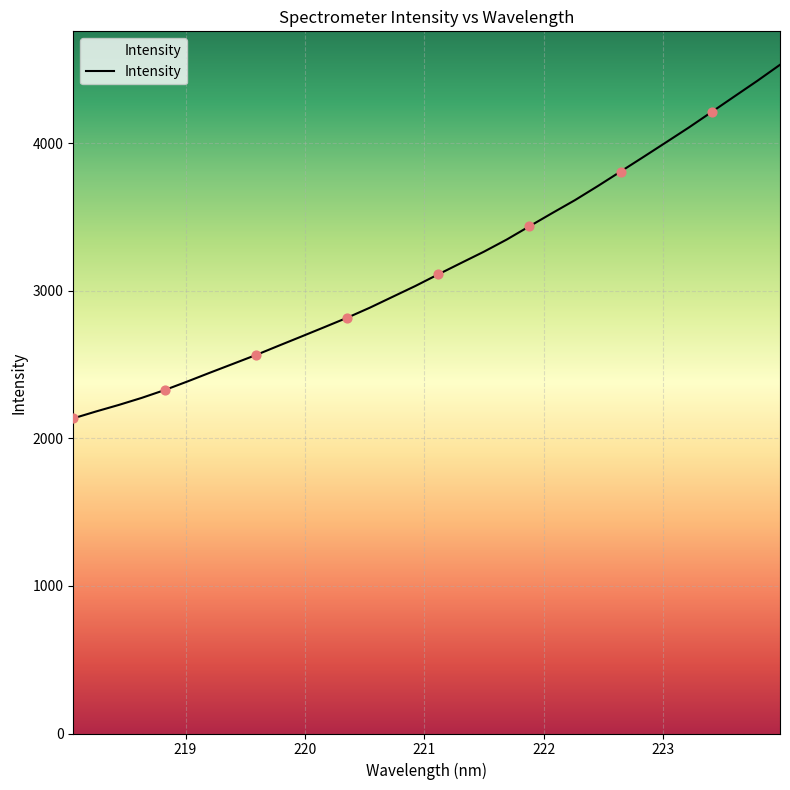

What is the difference between the maximum and minimum values?

2396.2